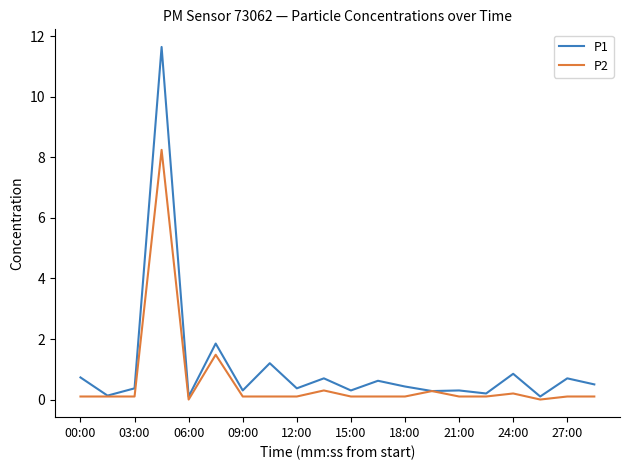

What is the maximum value shown in the chart?

11.7